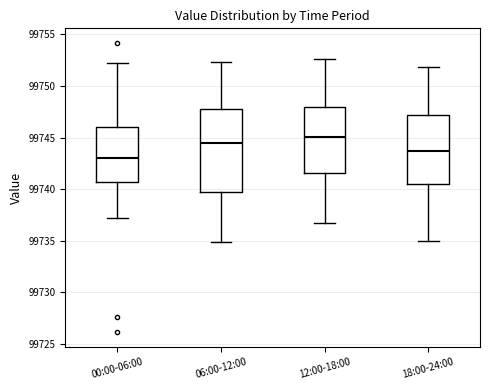

Reading left to right, transcribe this box plot: for each box, give where its median line is, the range the box spans, and where its two whiskers end, as read against the y-axis. The values are not printed on the chart, so give them approximately, as read against the axis.

00:00-06:00: median 99743.0, box 99740.5 to 99746.0, whiskers 99737.0 to 99752.0
06:00-12:00: median 99744.5, box 99740.0 to 99747.5, whiskers 99735.0 to 99752.5
12:00-18:00: median 99745.0, box 99741.5 to 99748.0, whiskers 99736.5 to 99752.5
18:00-24:00: median 99743.5, box 99740.5 to 99747.0, whiskers 99735.0 to 99752.0